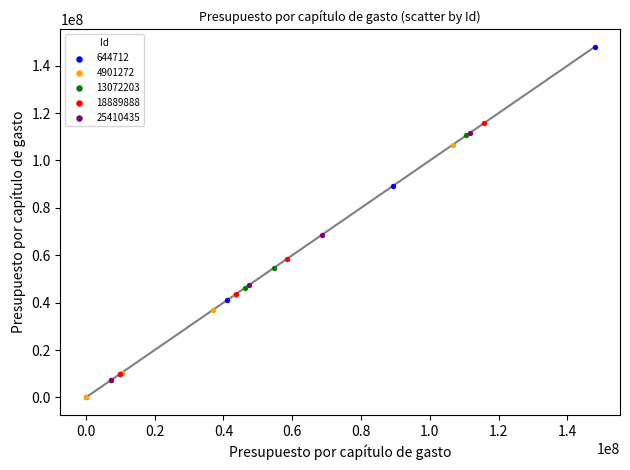

Which series contains the highest Y value?

644712